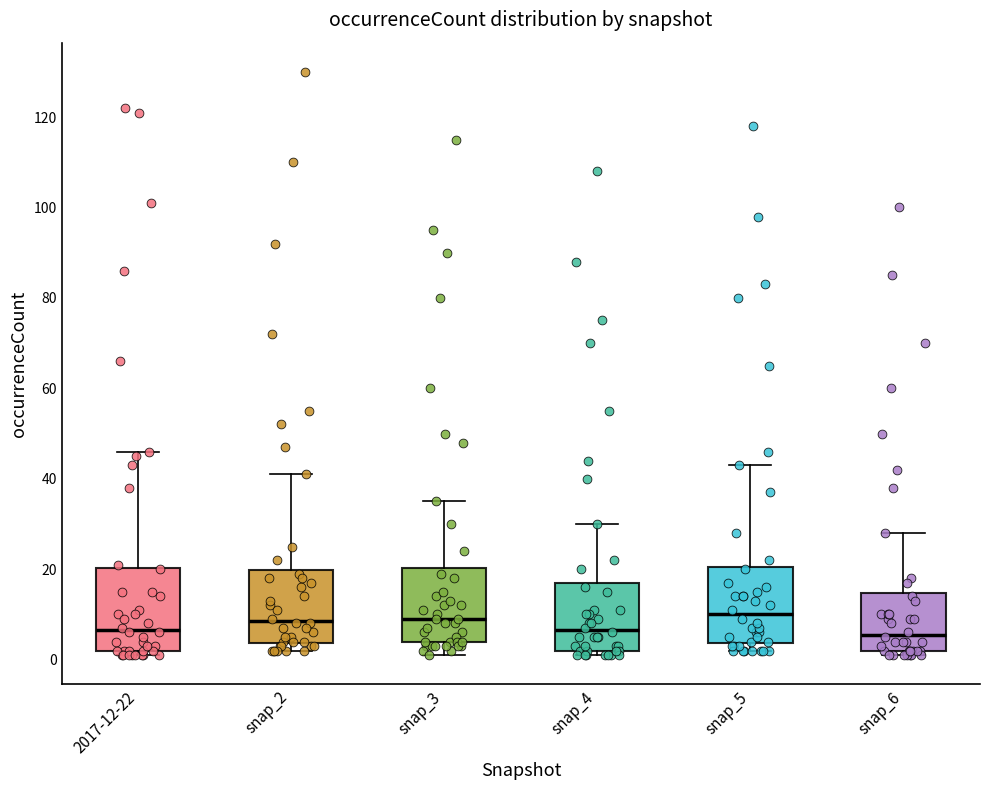

Where is the upper edge of the box for snap_2 on the y-axis? The values are not printed on the chart, so give them approximately, as read against the axis.

20